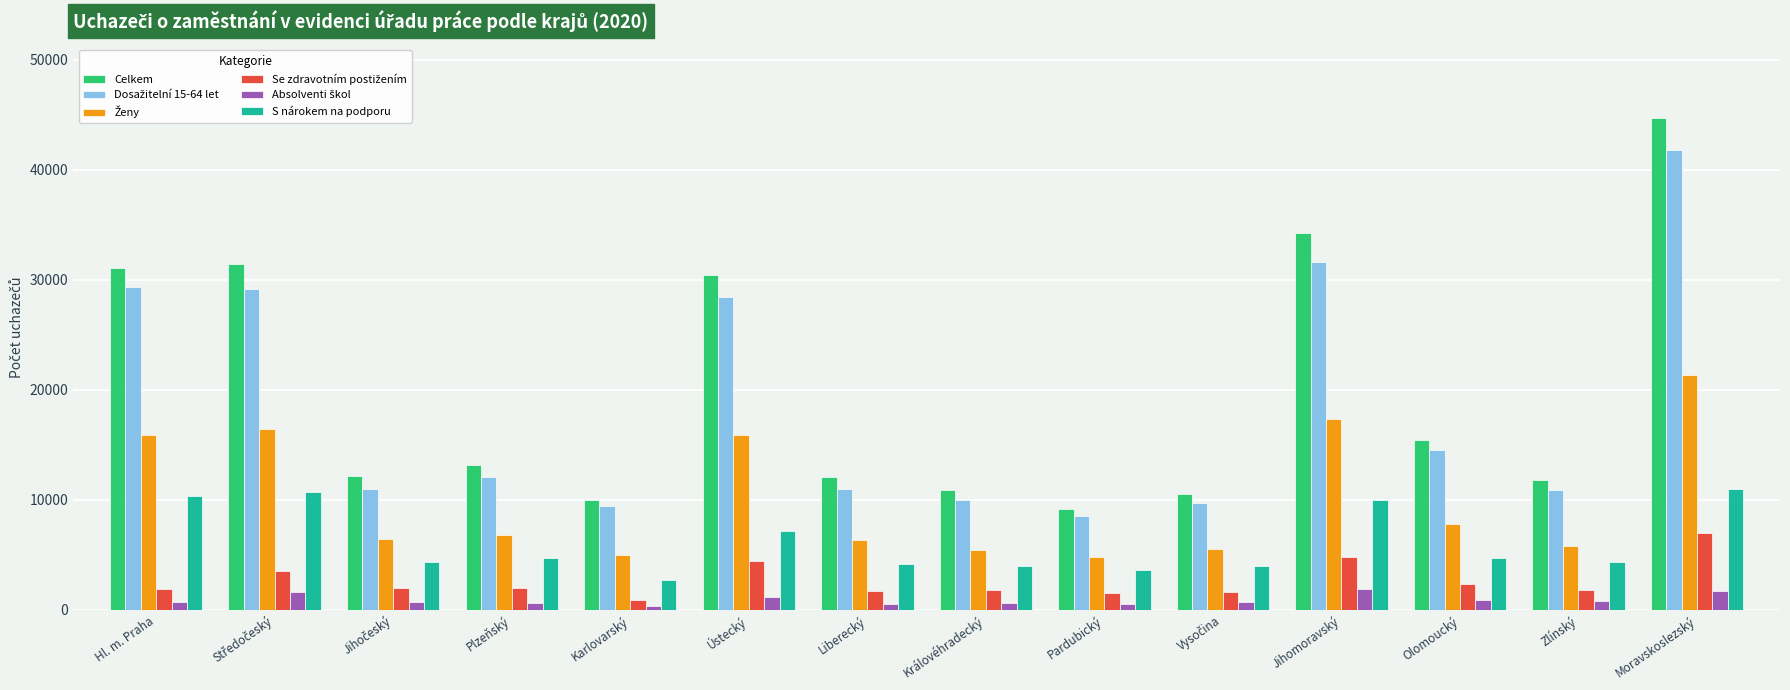

The S nárokem na podporu series shows 1367 at Olomoucký. True or false?

False